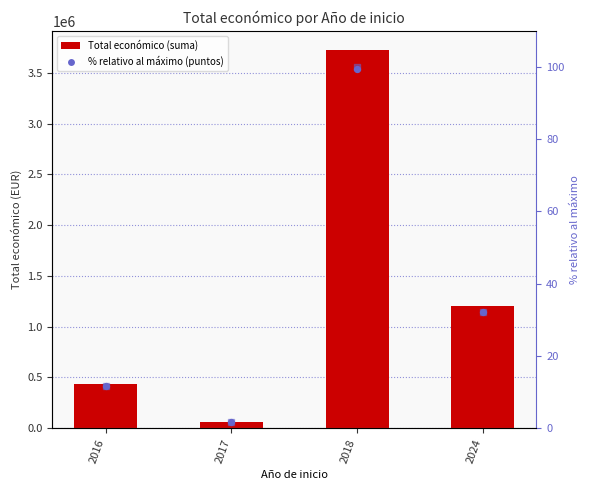

What are all the series names shown in the legend?

Total económico, % relativo